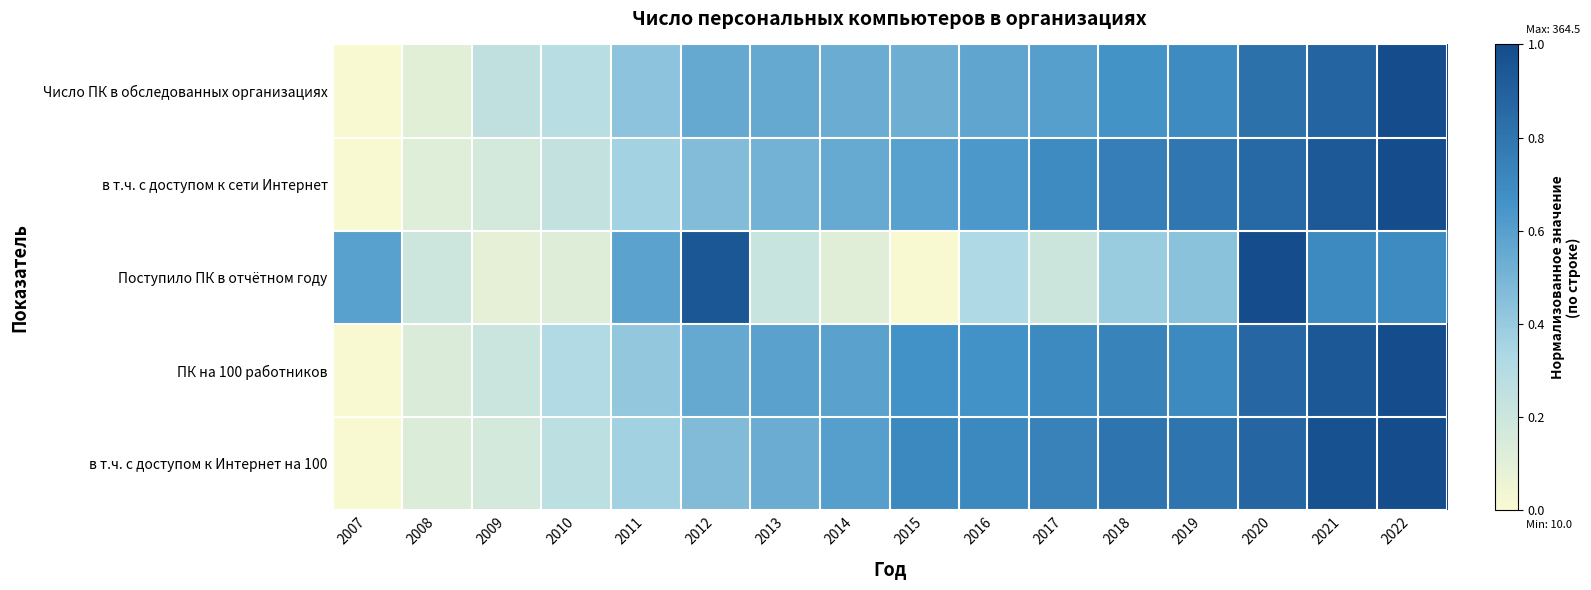

What is the maximum value shown in the chart?

1.0